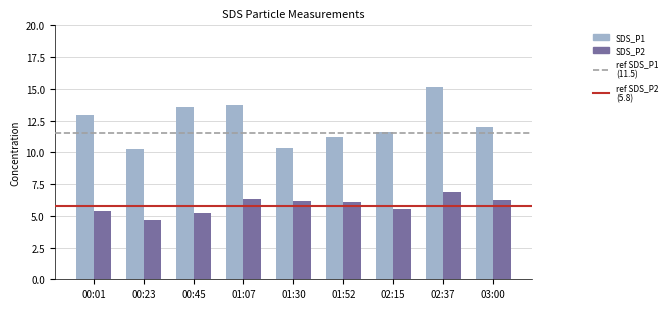

At which label does SDS_P2 reach its minimum?

00:23